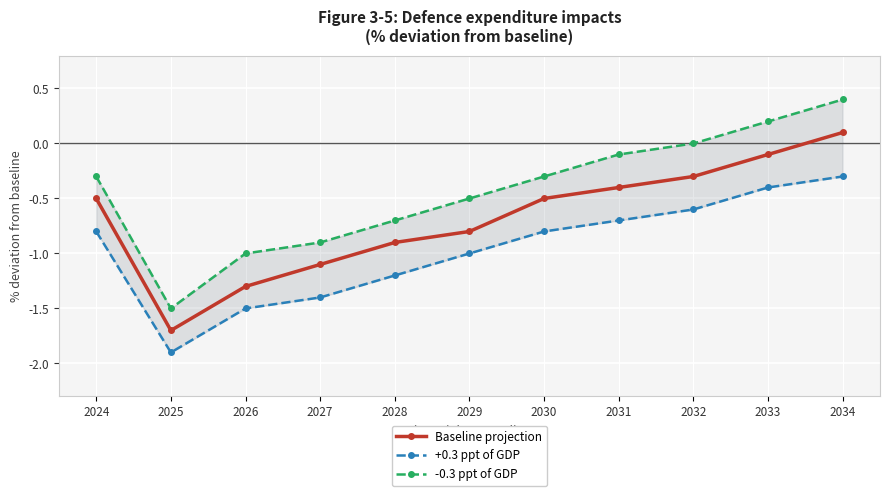

True or false: +0.3 ppt of GDP and -0.3 ppt of GDP cross at least once.

False